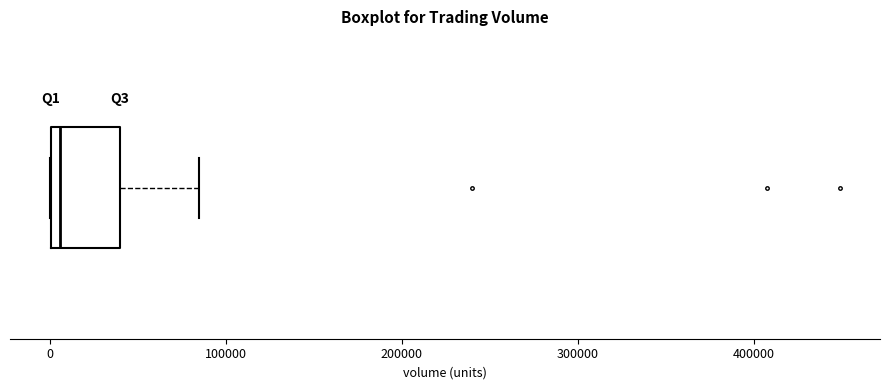

Read this box plot against the x-axis: the position of the median line, the range covered by the box, and the ends of both whiskers. The values are not printed on the chart, so give them approximately, as read against the axis.

median 10000, box 0 to 40000, whiskers 0 to 90000